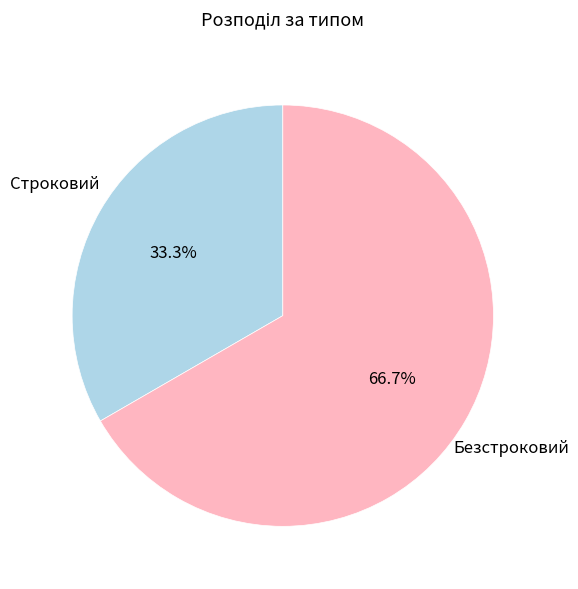

How much of the chart is everything except Строковий?

66.7%